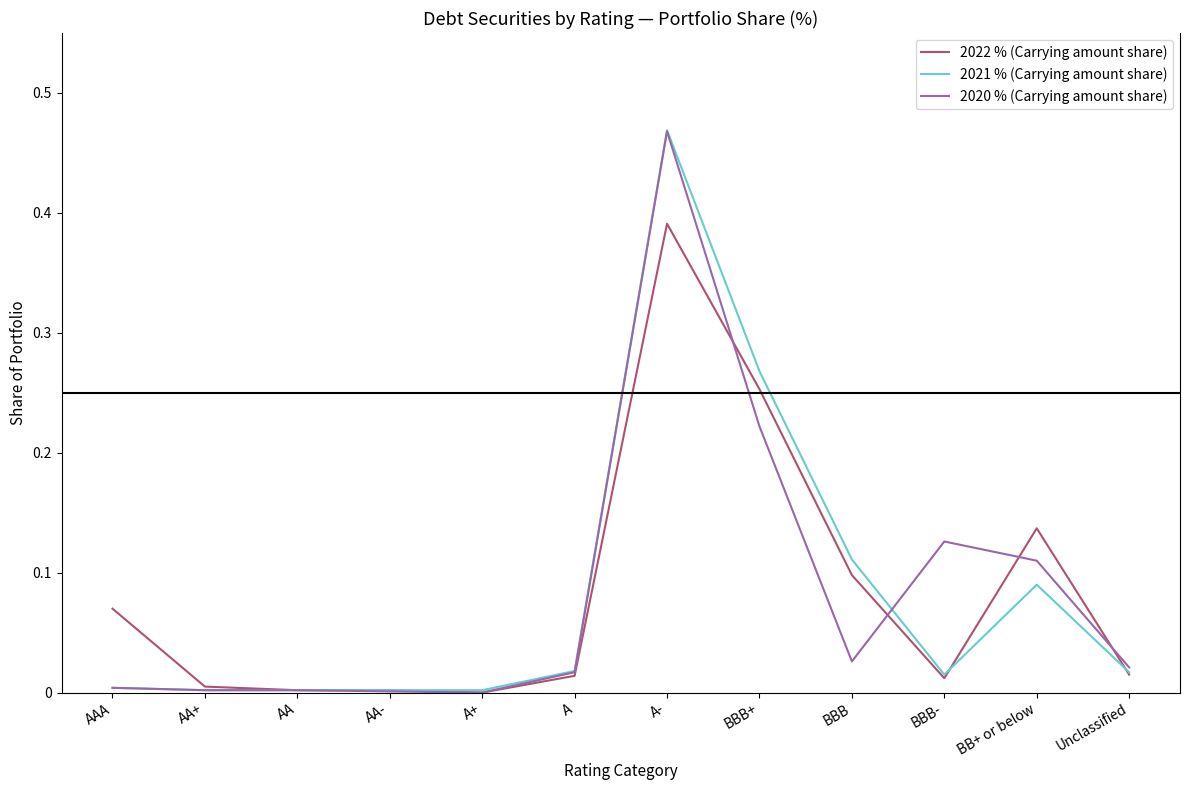

Is the value of 2021 % (Carrying amount share) at BBB+ greater than the value of 2020 % (Carrying amount share) at BB+ or below?

Yes